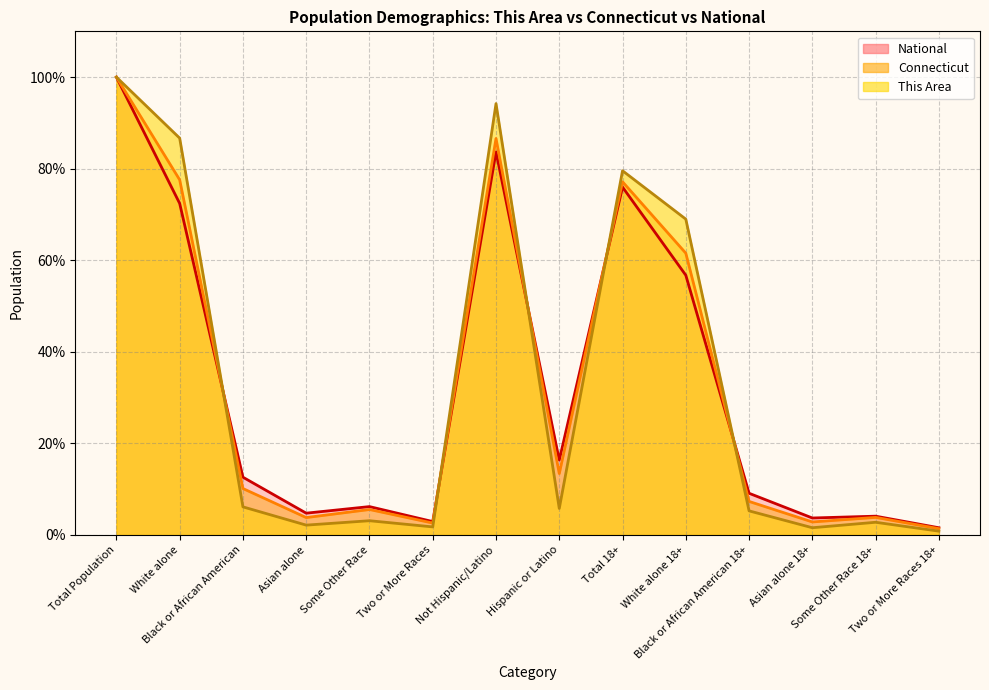

Where is National nearest to the value 50?

White alone 18+